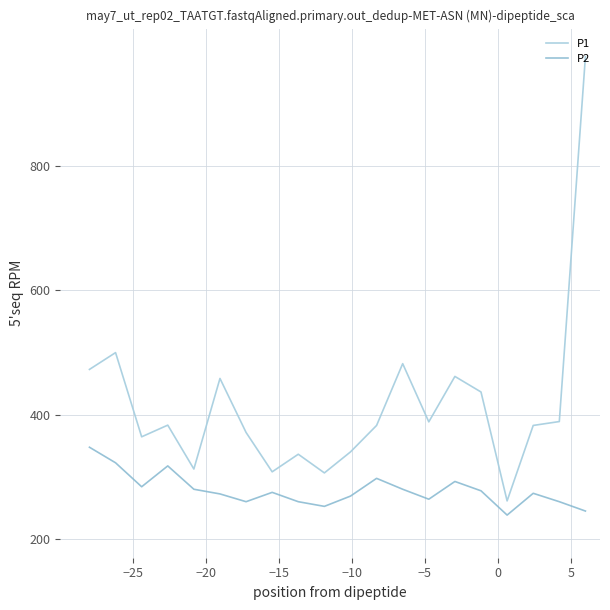

Which series has the largest range (max minus min)?

P1